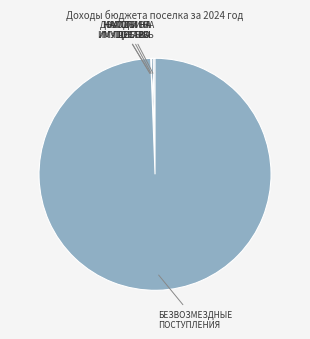

Which slice is the largest?

БЕЗВОЗМЕЗДНЫЕ ПОСТУПЛЕНИЯ